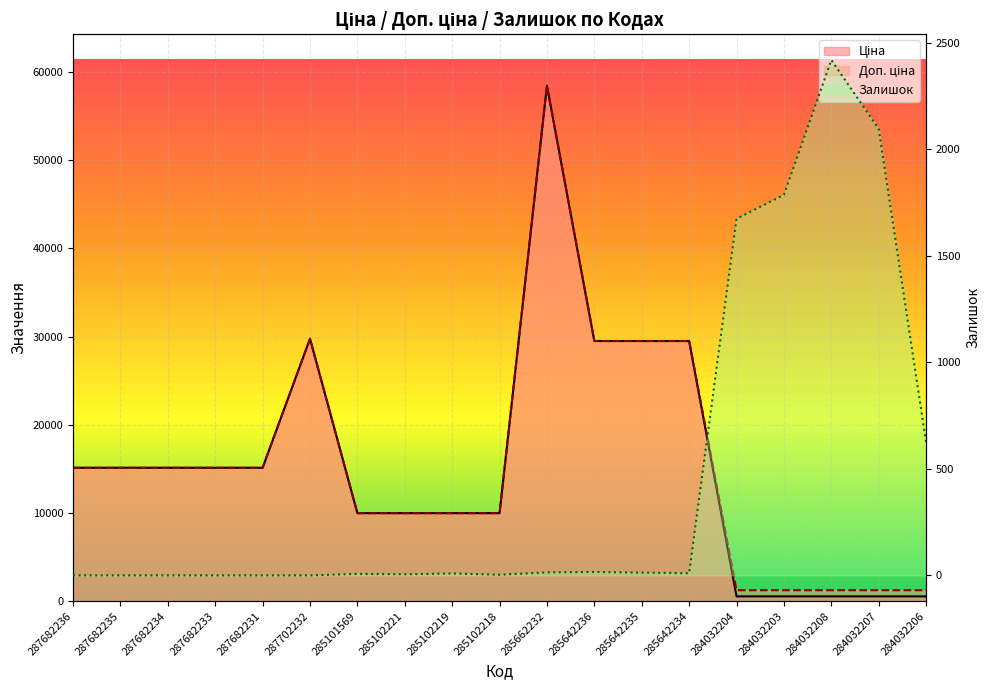

Which series has the widest spread of values?

Ціна